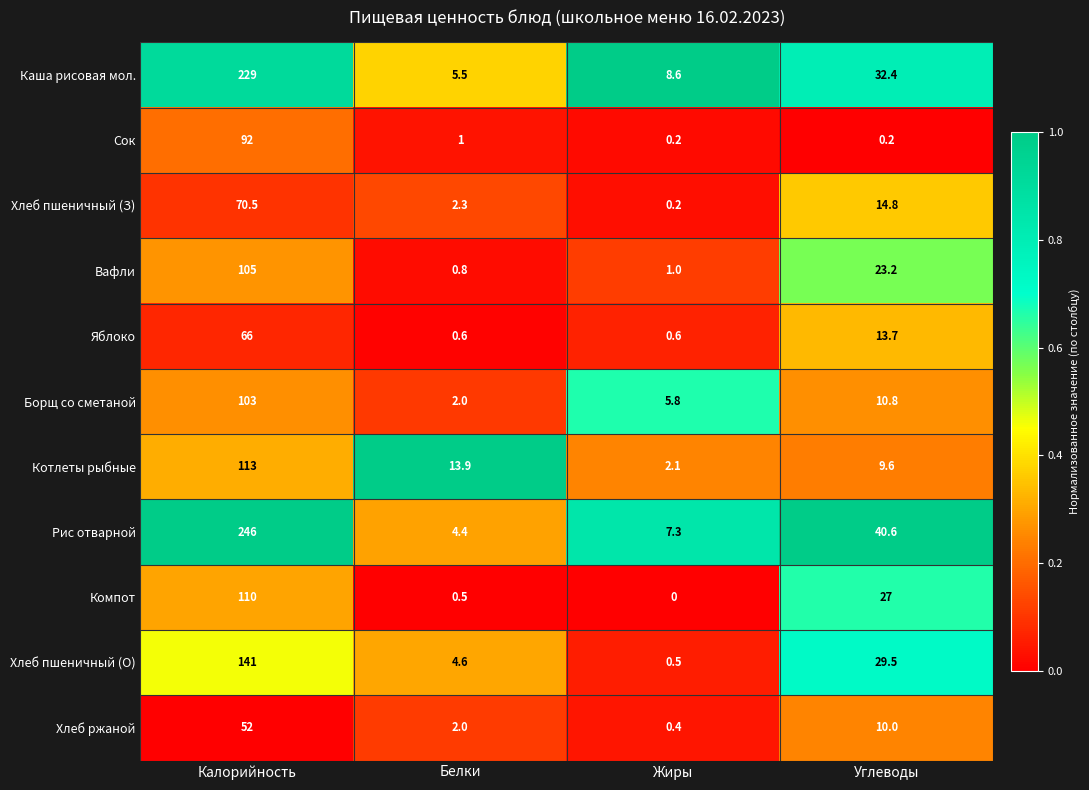

At which label does Компот first exceed 27?

Калорийность